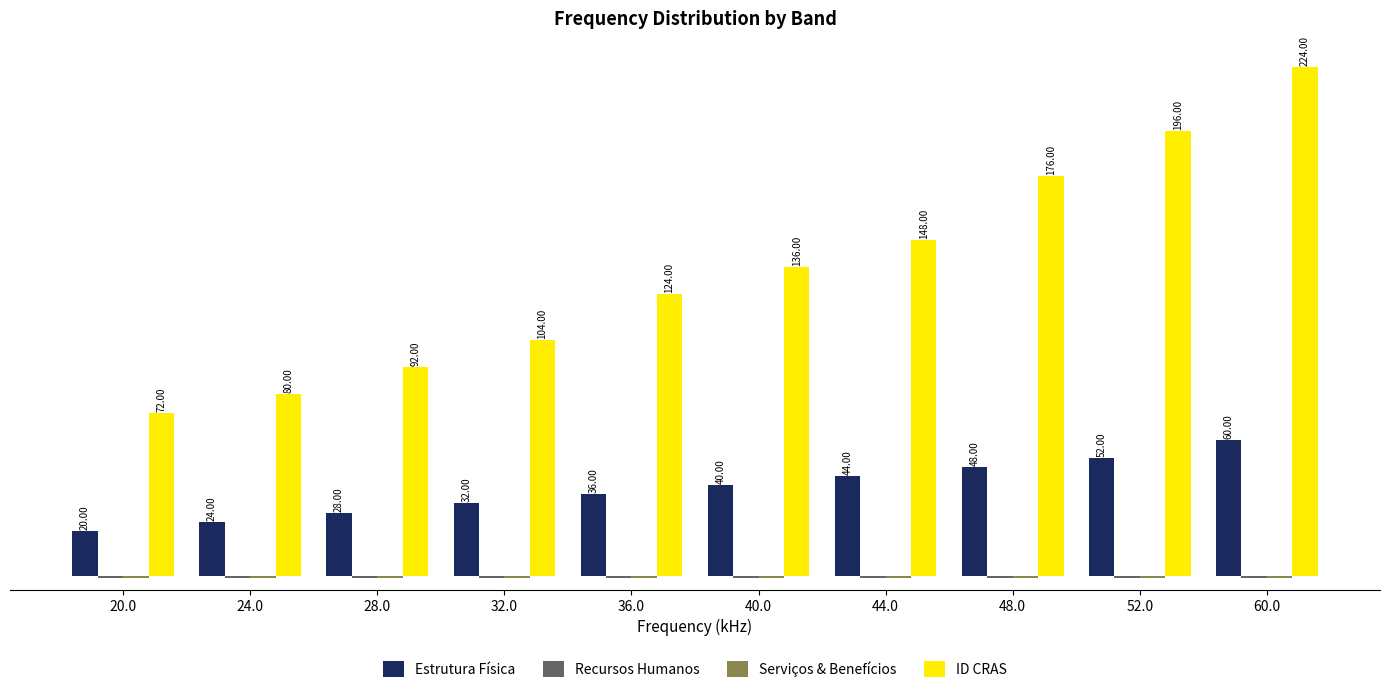

Which series has the largest range (max minus min)?

ID CRAS